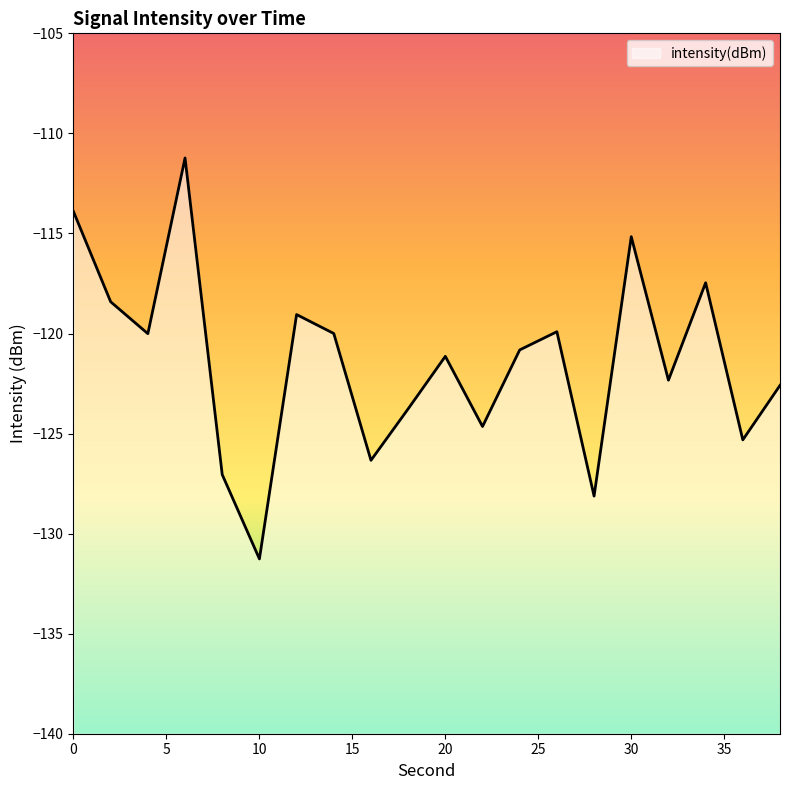

Reading left to right, transcribe all the data shown in this chart.

-113.9	-118.4	-120.0	-111.2	-127.1	-131.3	-119.1	-120.0	-126.3	-123.8	-121.1	-124.6	-120.8	-119.9	-128.1	-115.2	-122.3	-117.5	-125.3	-122.6